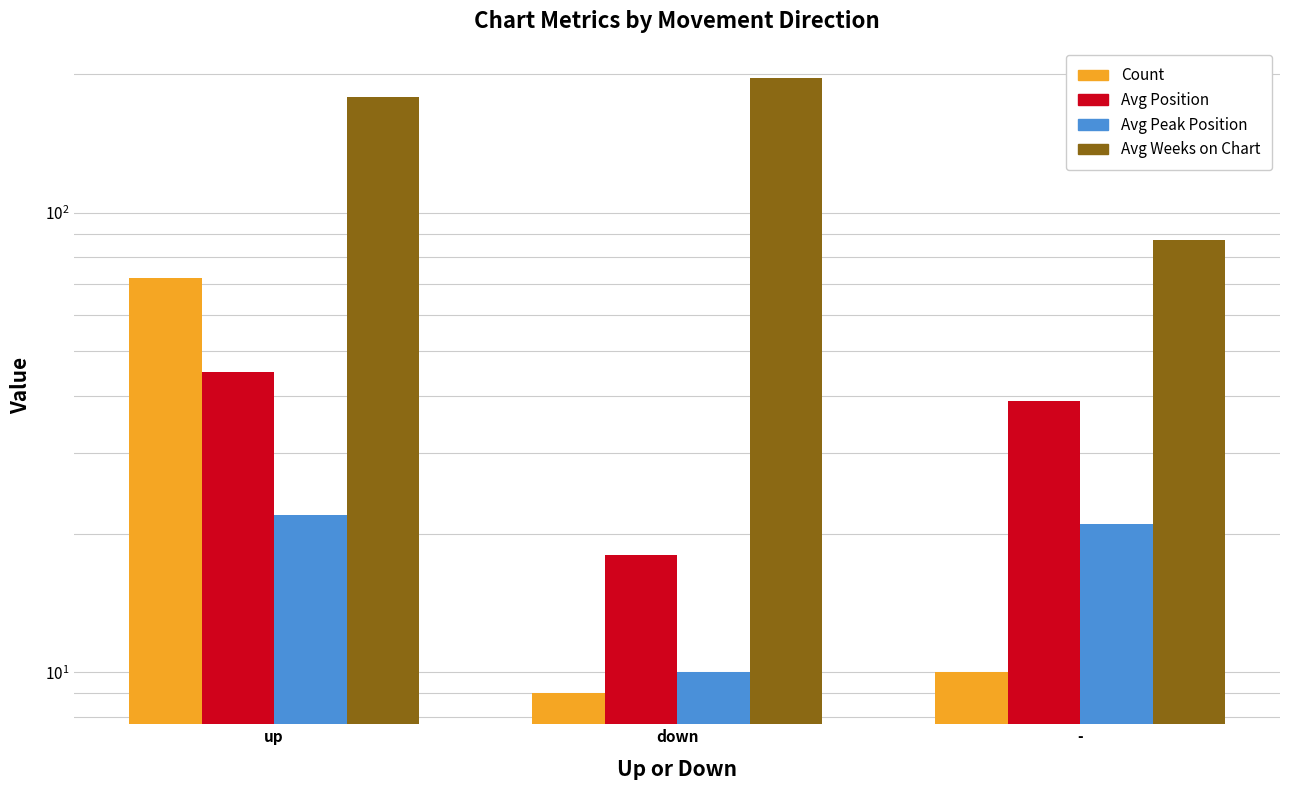

What is the value of the Count bar at the 2nd from the left?

9